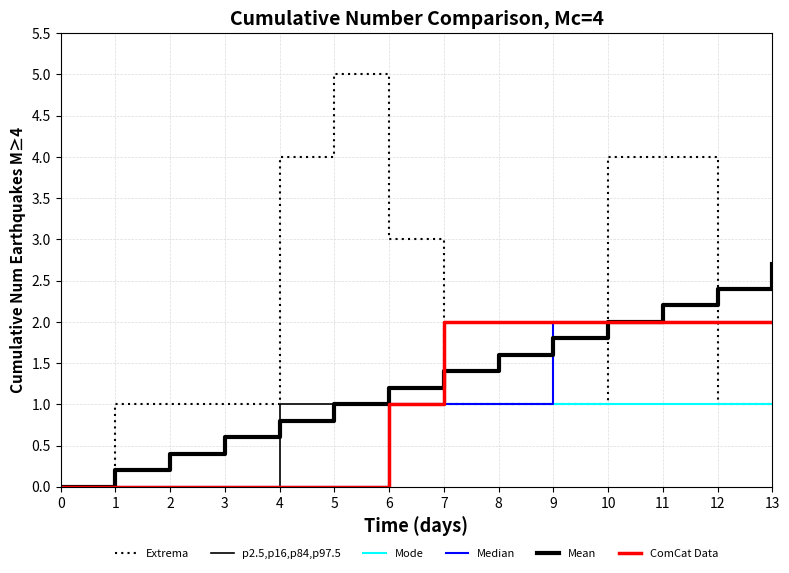

Count the ComCat Data values in the range 0 to 2.

14